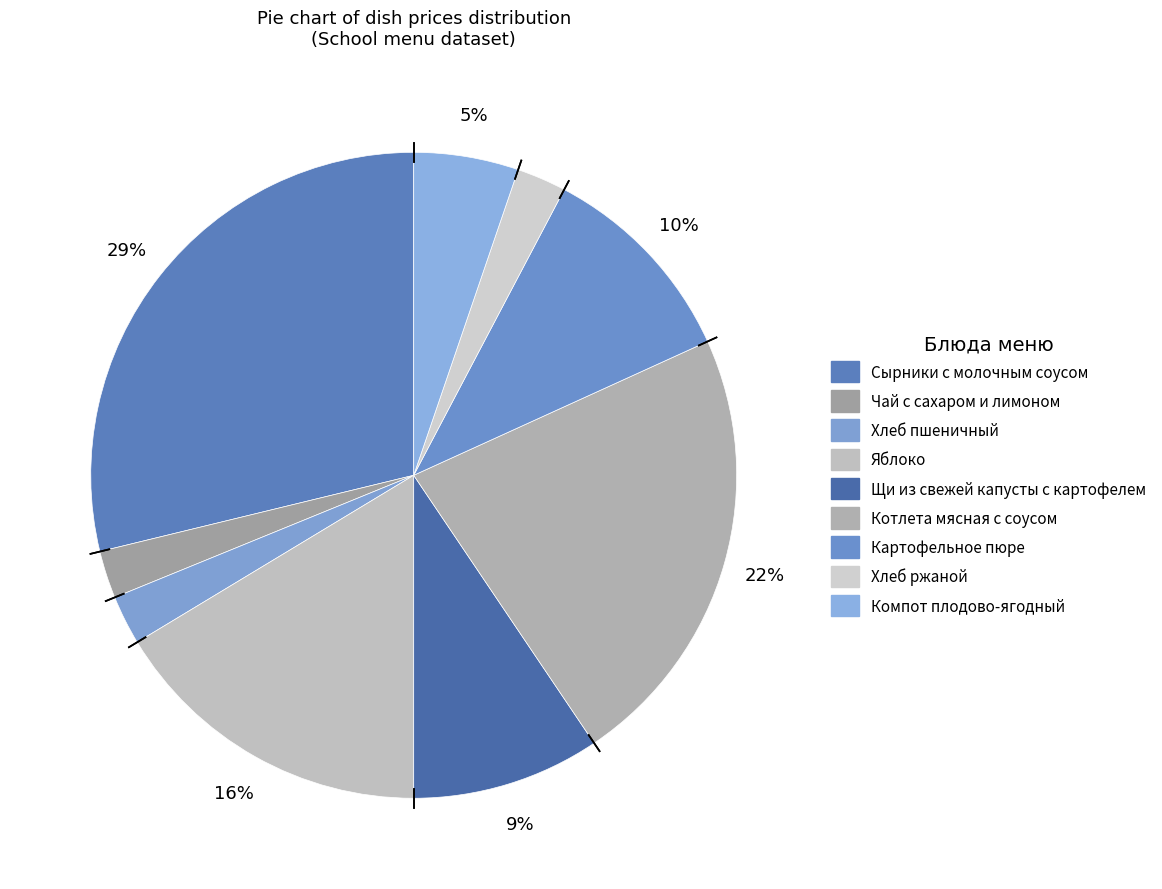

What is the ratio of the value at Яблоко to the value at Котлета мясная с соусом?

0.7